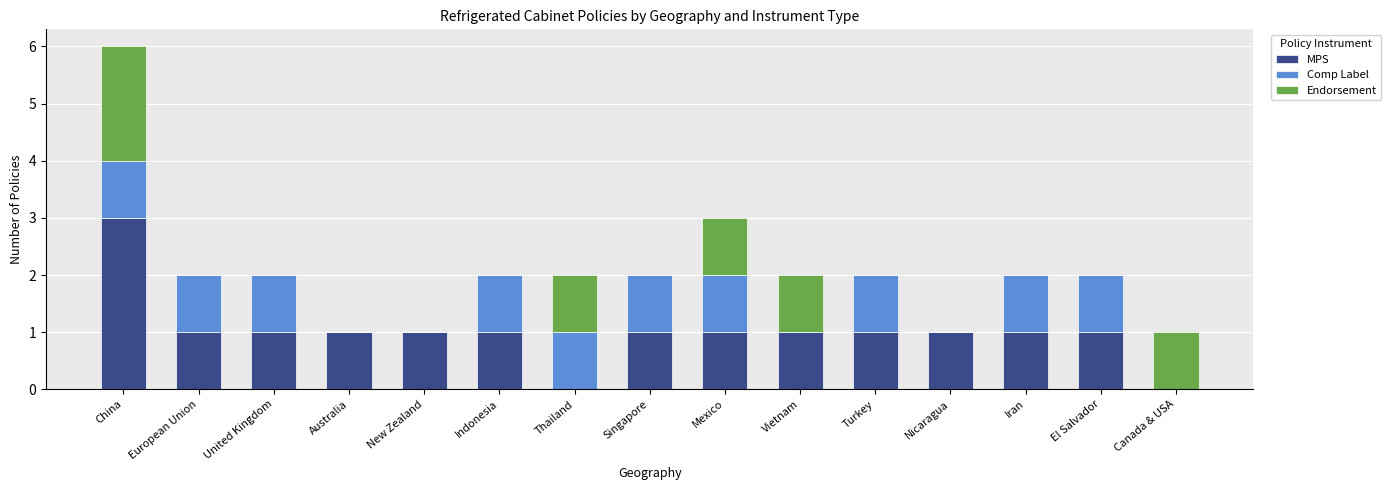

Are the bars grouped side by side (vs. stacked)?

No